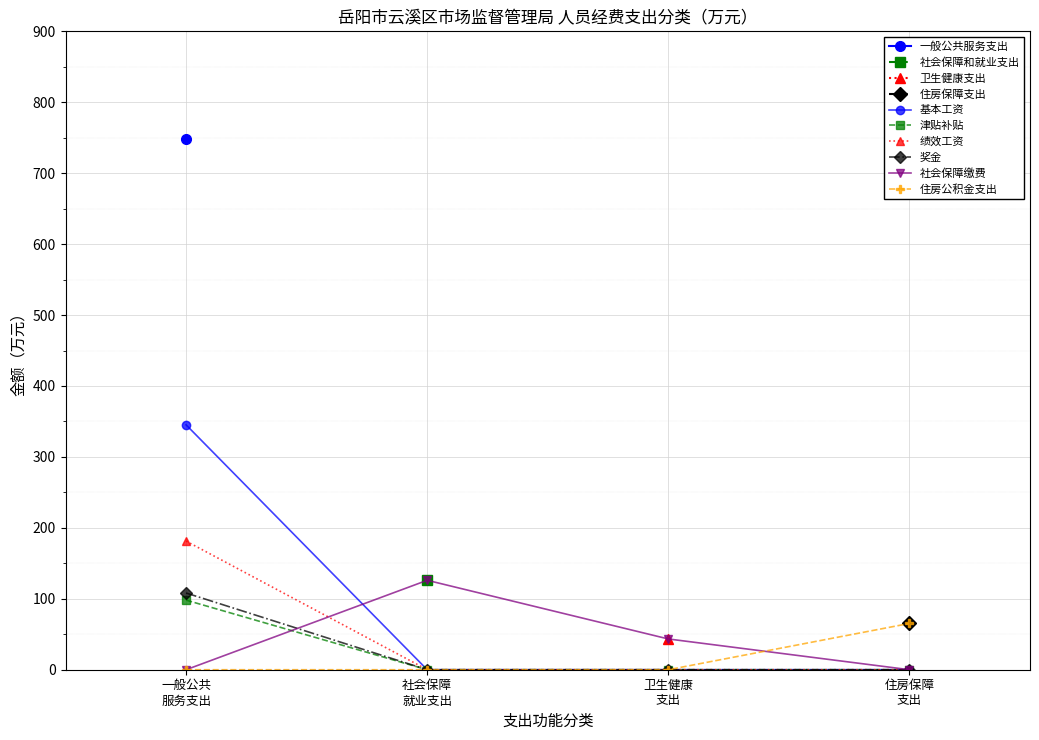

True or false: 基本工资 and 住房公积金支出 intersect in this chart.

False